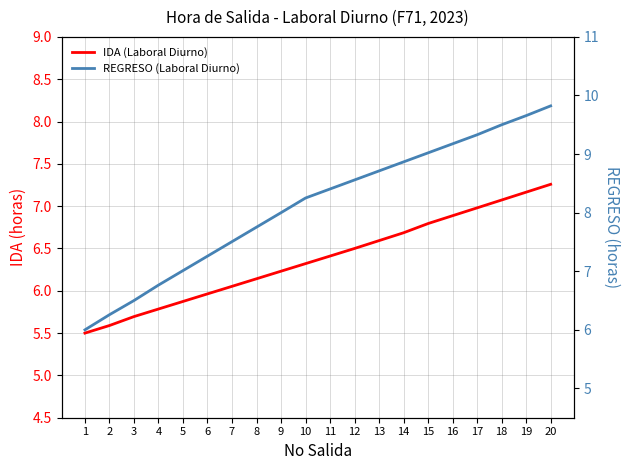

At which label does IDA (Laboral Diurno) first exceed 6?

7